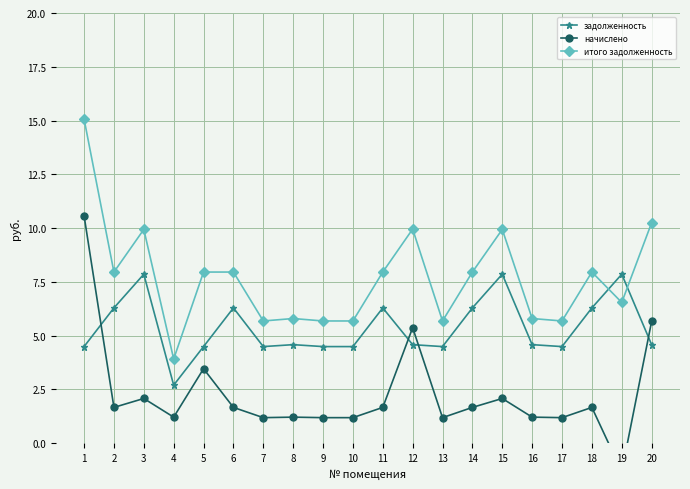

What is the lowest value of the начислено series?

-1.3